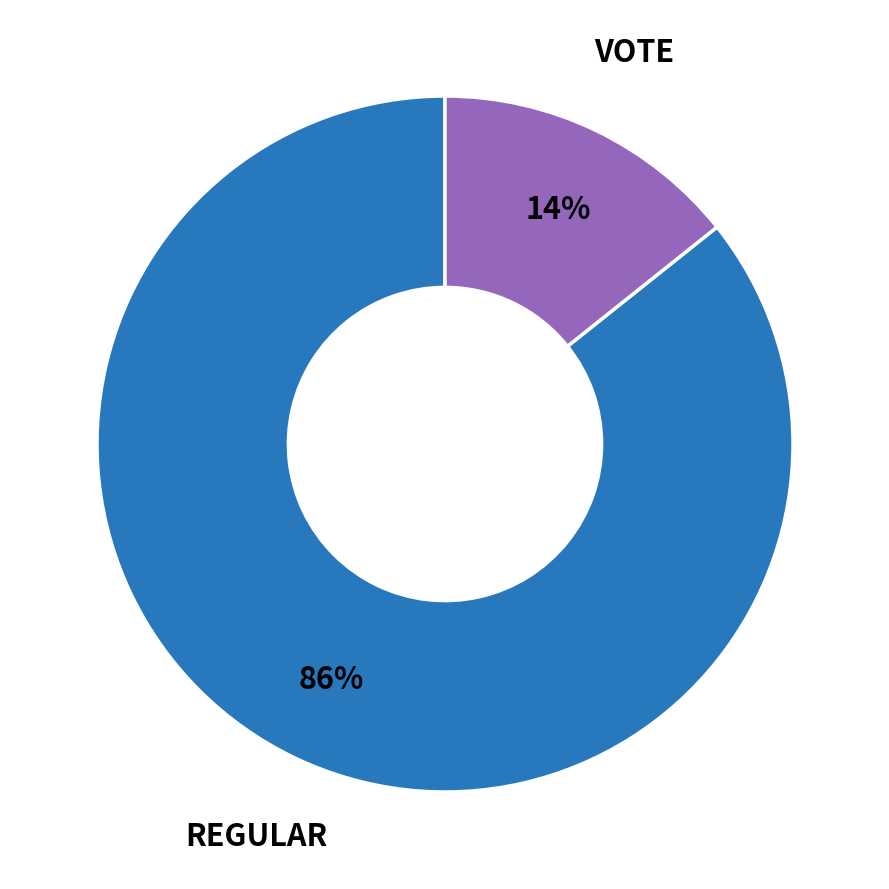

Does any single category account for the majority?

Yes